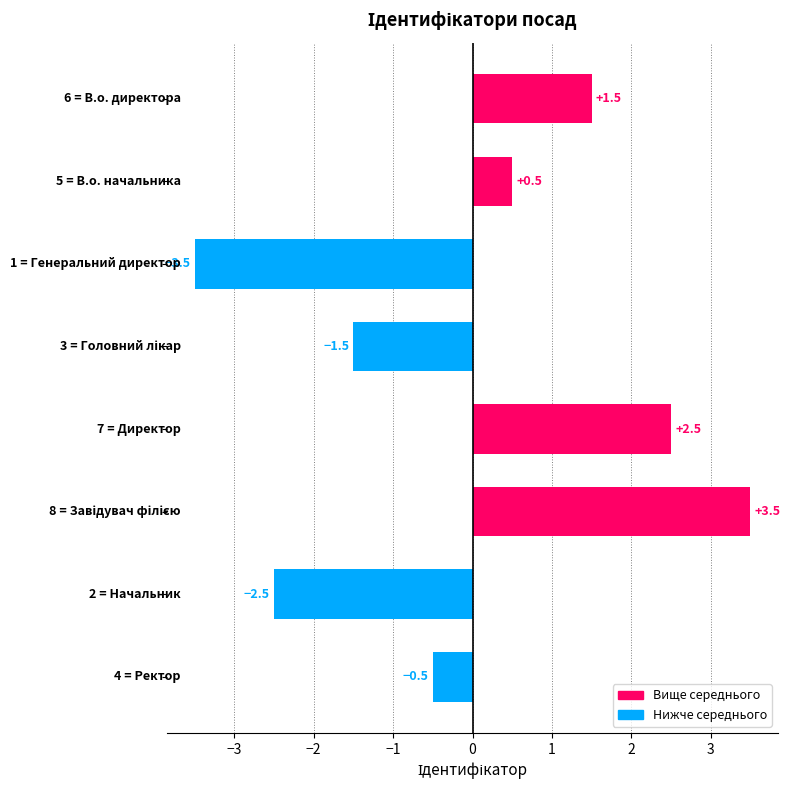

What is the difference between the maximum and minimum values?

7.0